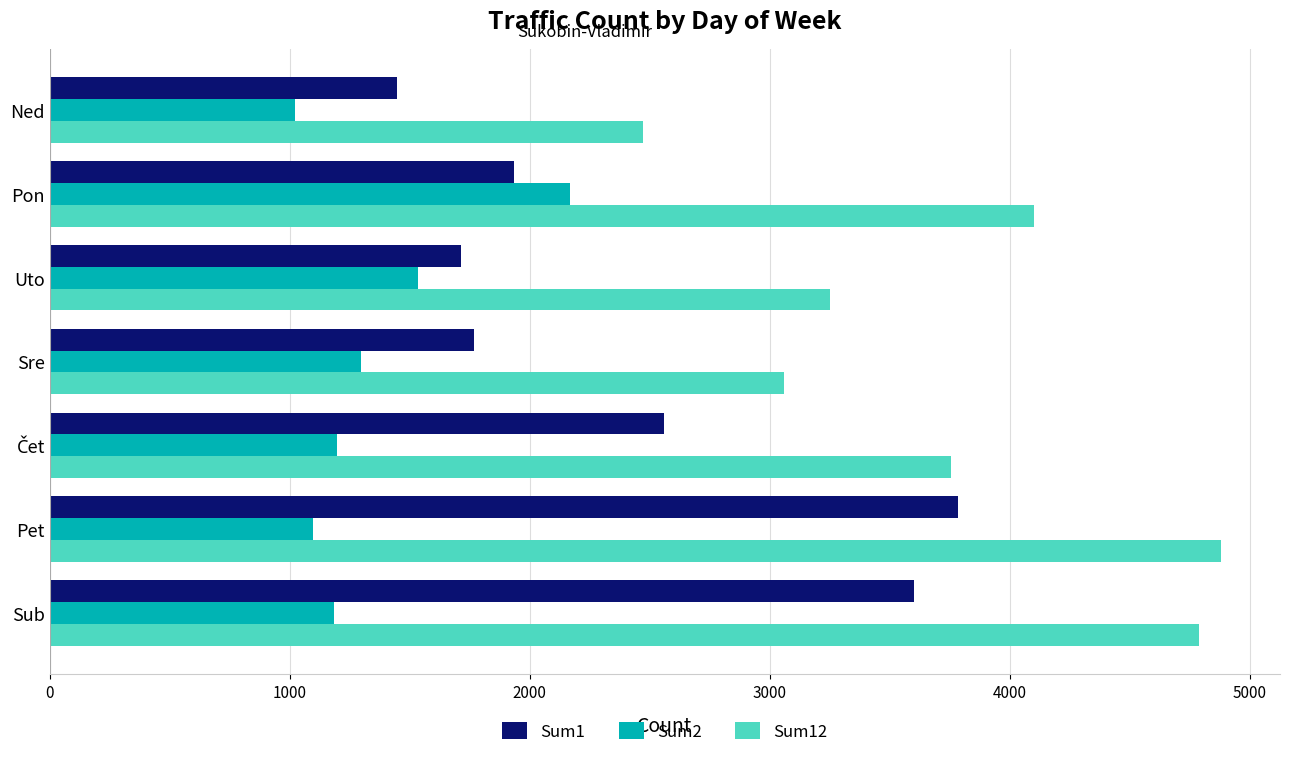

What is the spread (max minus min) of values at Pet?

3783